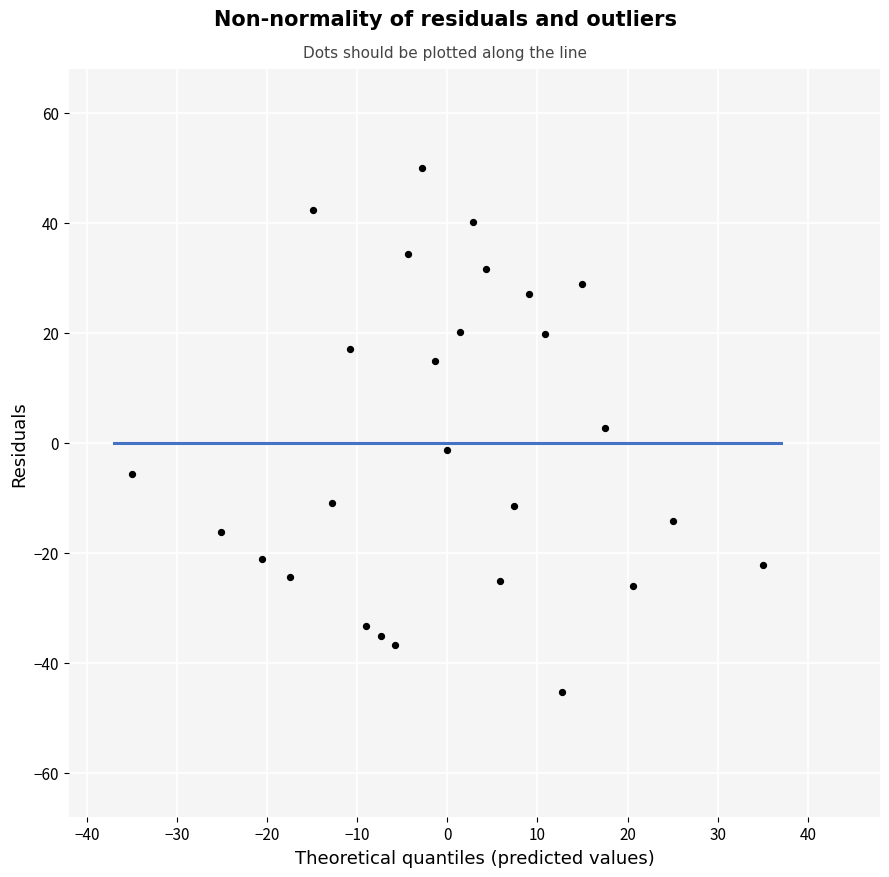

What is the range of Y values (max minus min)?

95.3